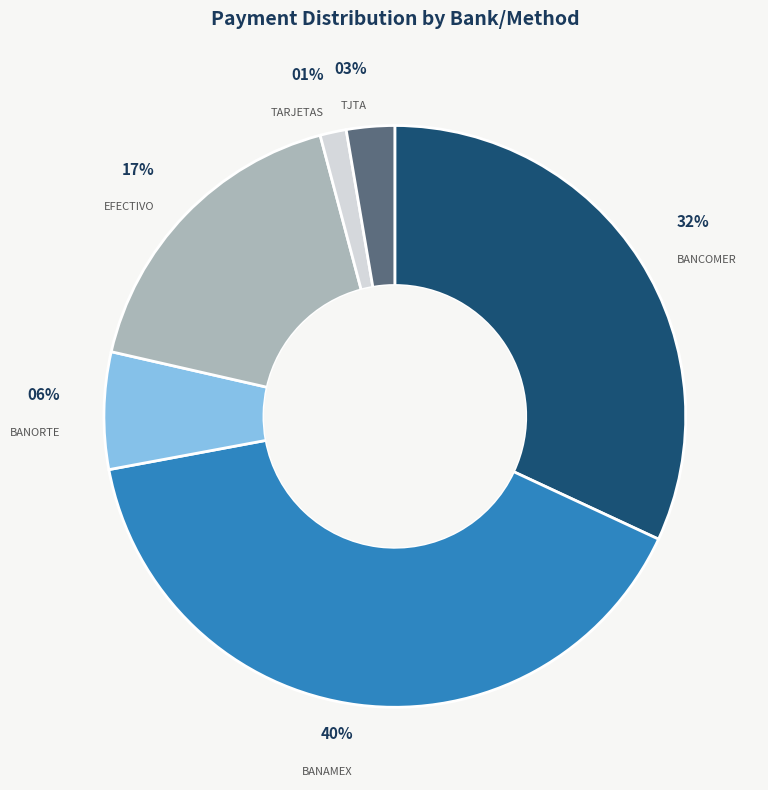

Which has a higher value, EFECTIVO or BANAMEX?

BANAMEX